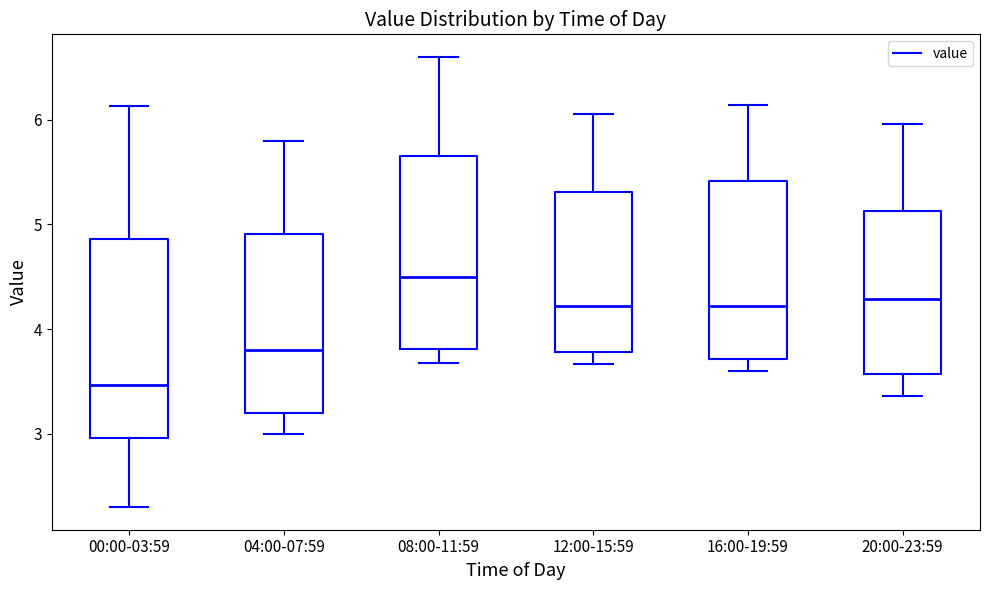

Reading left to right, read every box against the y-axis: the position of its median line, the range the box covers, and the ends of its whiskers. The values are not printed on the chart, so give them approximately, as read against the axis.

00:00-03:59: median 3.5, box 3.0 to 4.9, whiskers 2.3 to 6.1
04:00-07:59: median 3.8, box 3.2 to 4.9, whiskers 3.0 to 5.8
08:00-11:59: median 4.5, box 3.8 to 5.7, whiskers 3.7 to 6.6
12:00-15:59: median 4.2, box 3.8 to 5.3, whiskers 3.7 to 6.1
16:00-19:59: median 4.2, box 3.7 to 5.4, whiskers 3.6 to 6.1
20:00-23:59: median 4.3, box 3.6 to 5.1, whiskers 3.4 to 6.0